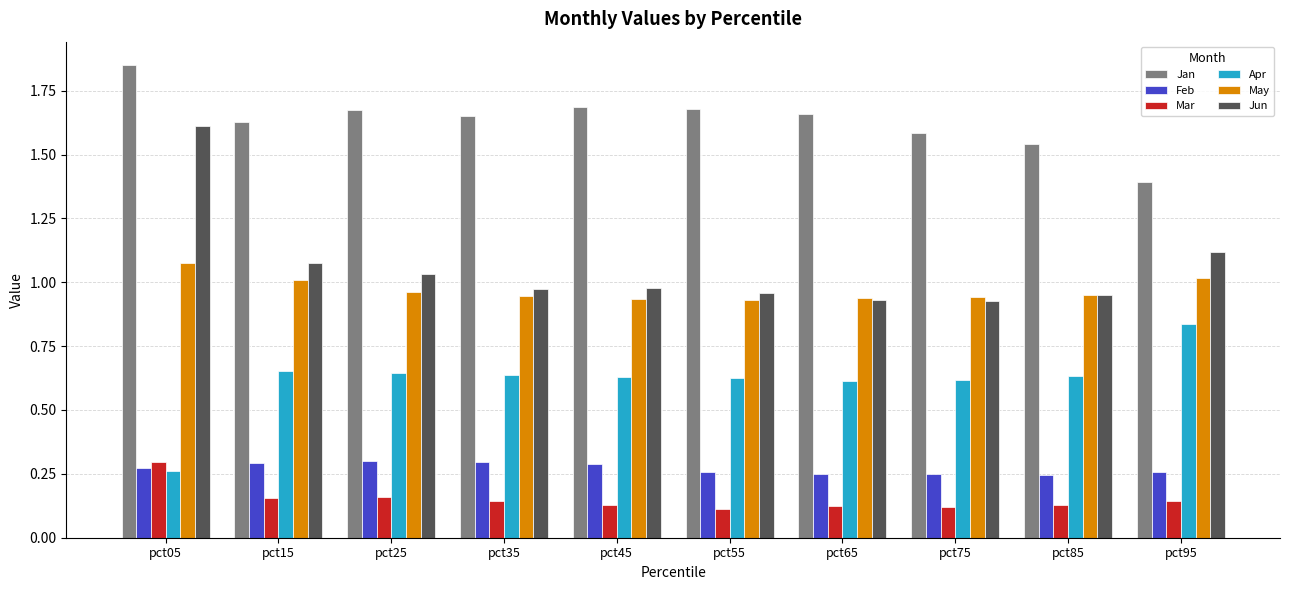

Which series has the largest range (max minus min)?

Jun